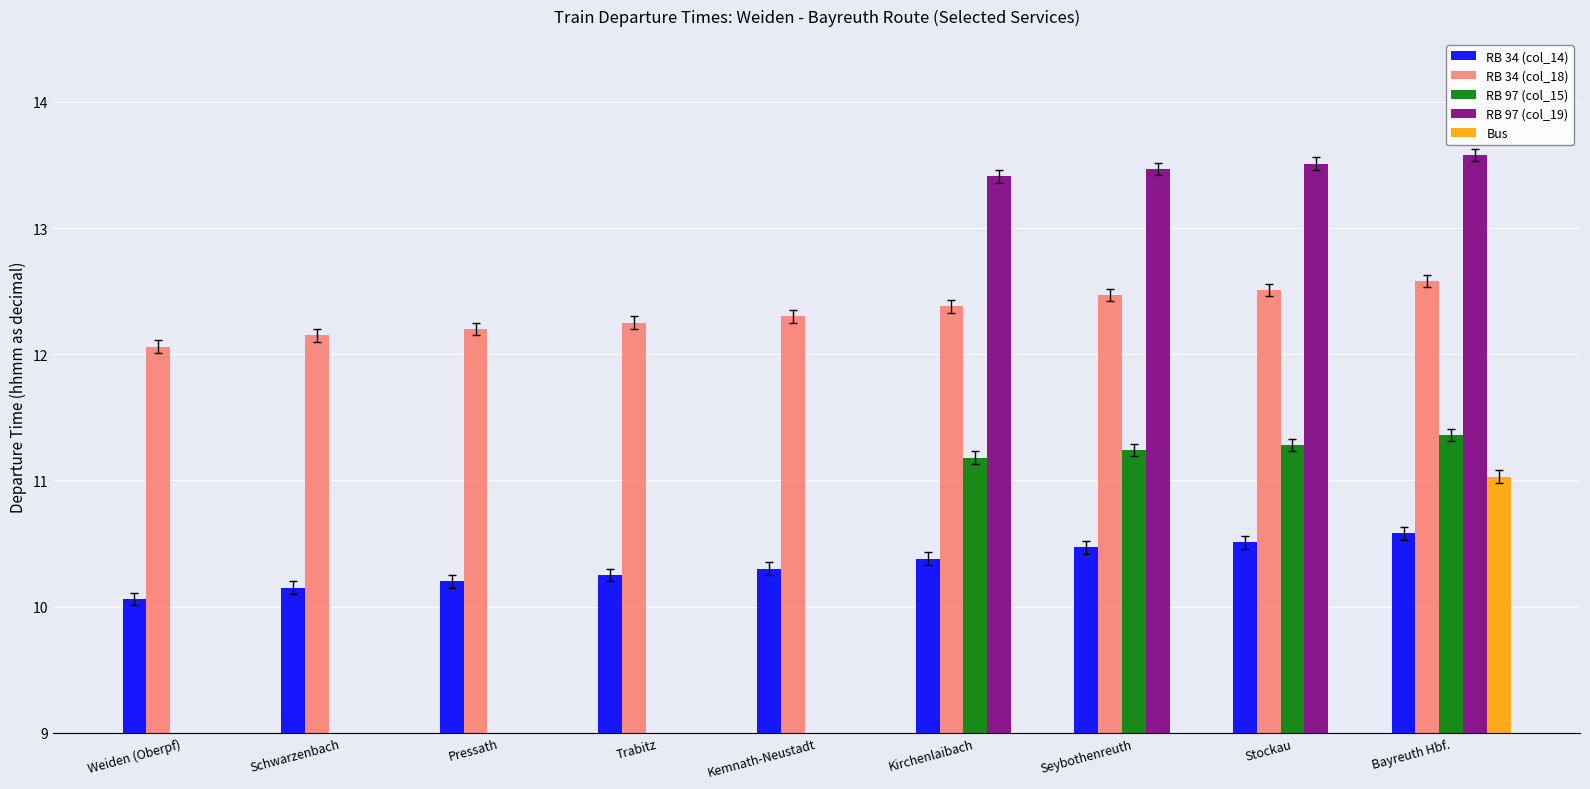

Which series has the largest total across all categories?

RB 34 (col_18)